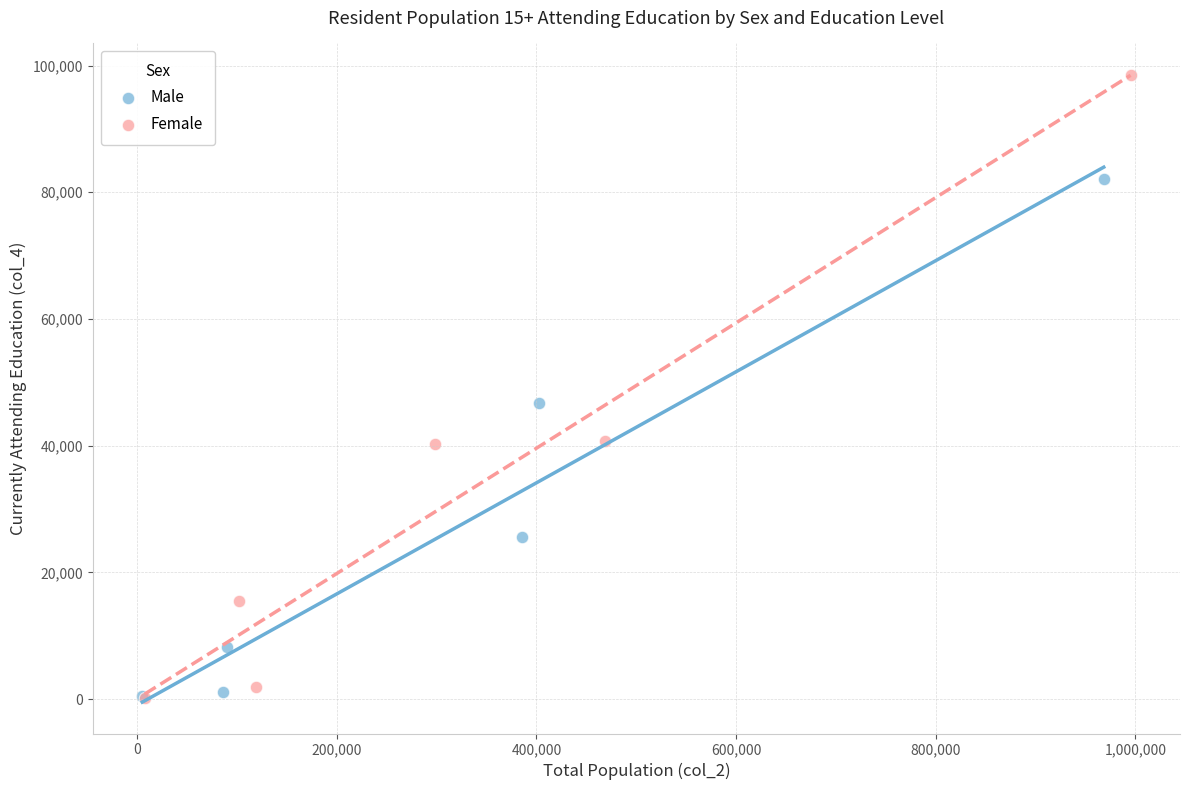

Which series contains the highest Y value?

Female